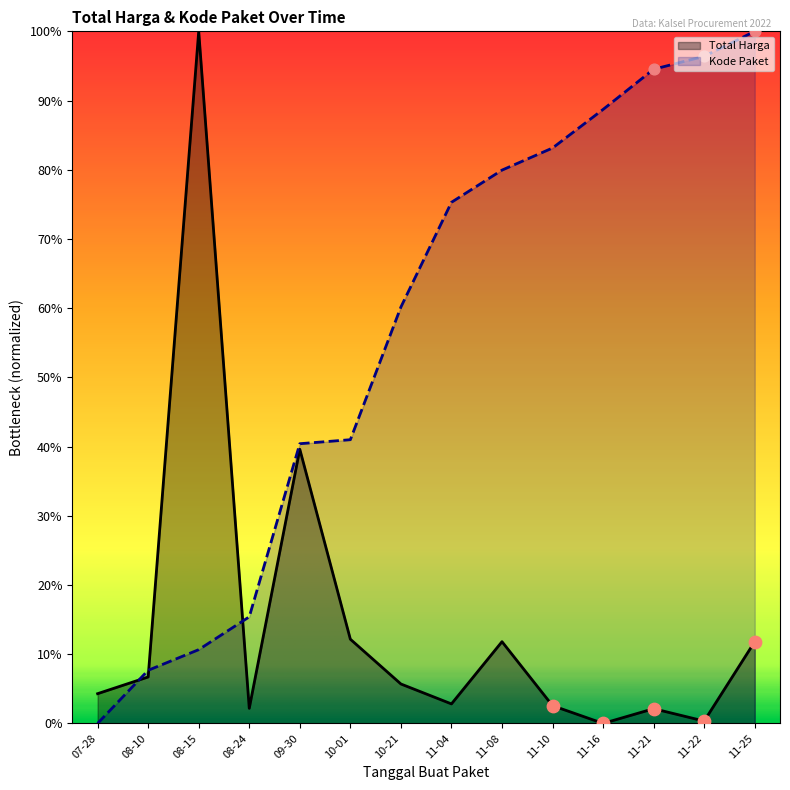

Which series has the largest total across all categories?

Kode Paket